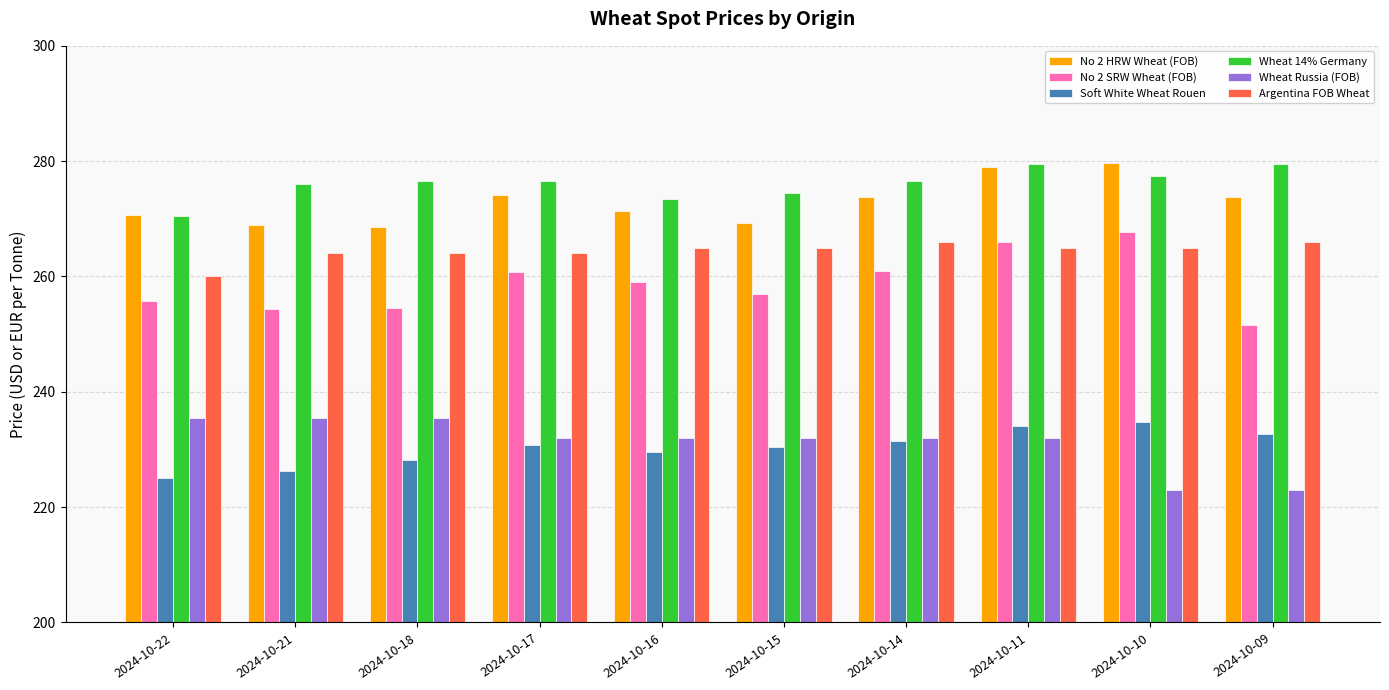

What is the difference between the maximum and minimum values in the Argentina FOB Wheat series?

6.0